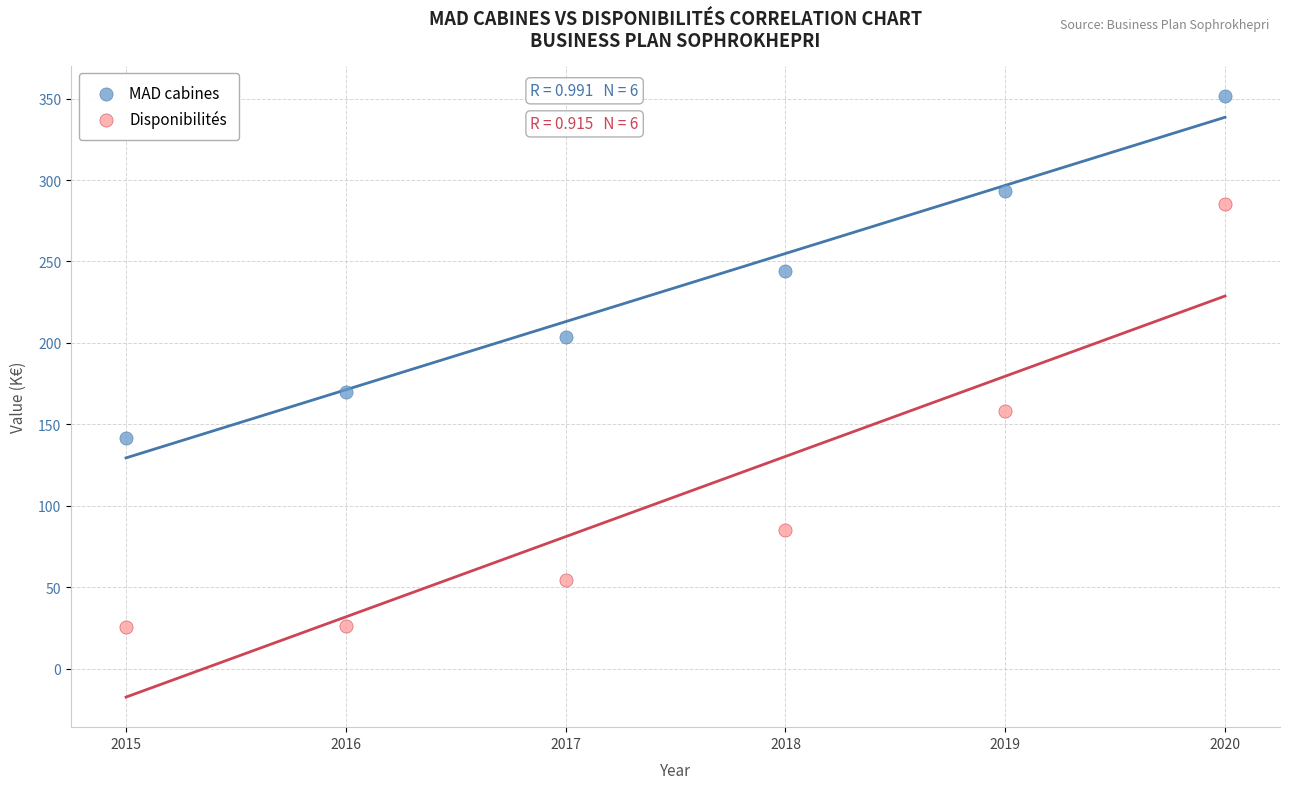

Which series contains the highest Y value?

MAD cabines